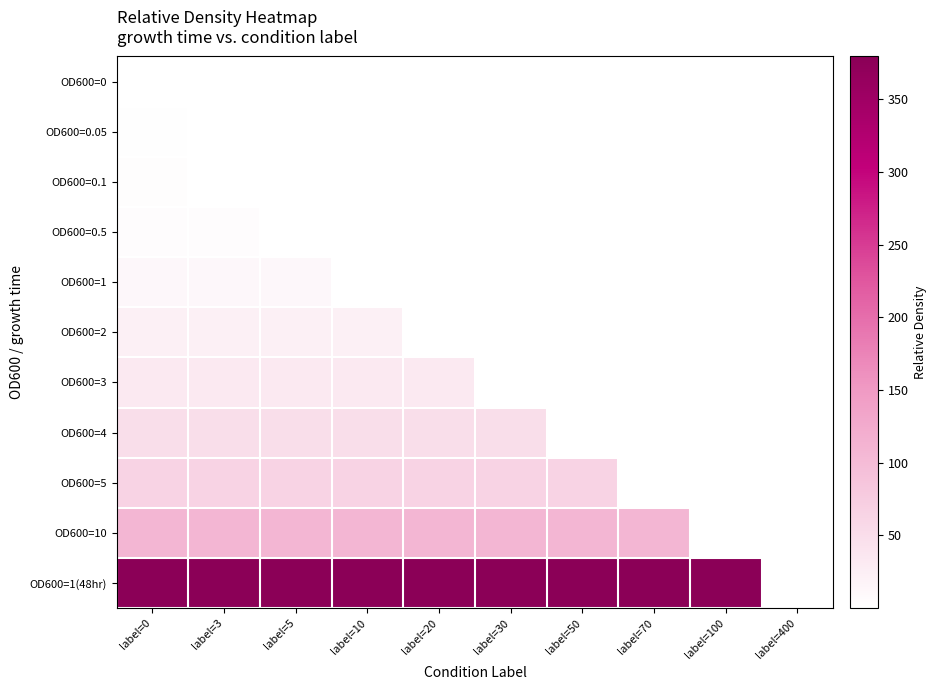

Between label=400 and label=0, which is larger?

label=400